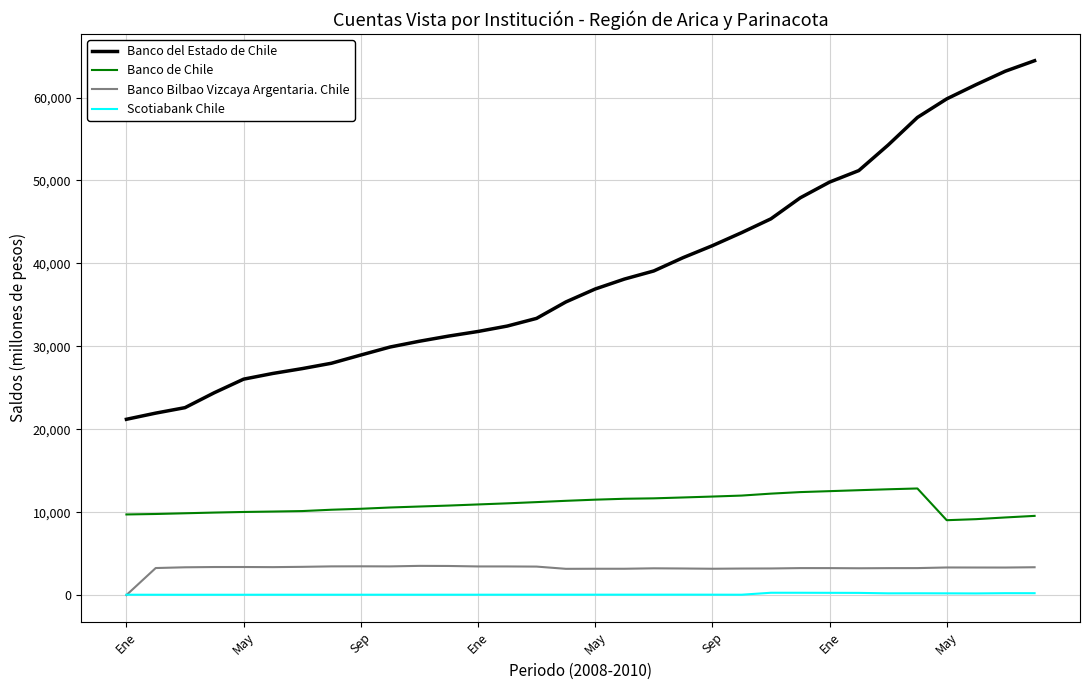

What are all the series names shown in the legend?

Banco del Estado de Chile, Banco de Chile, Banco Bilbao Vizcaya Argentaria. Chile, Scotiabank Chile